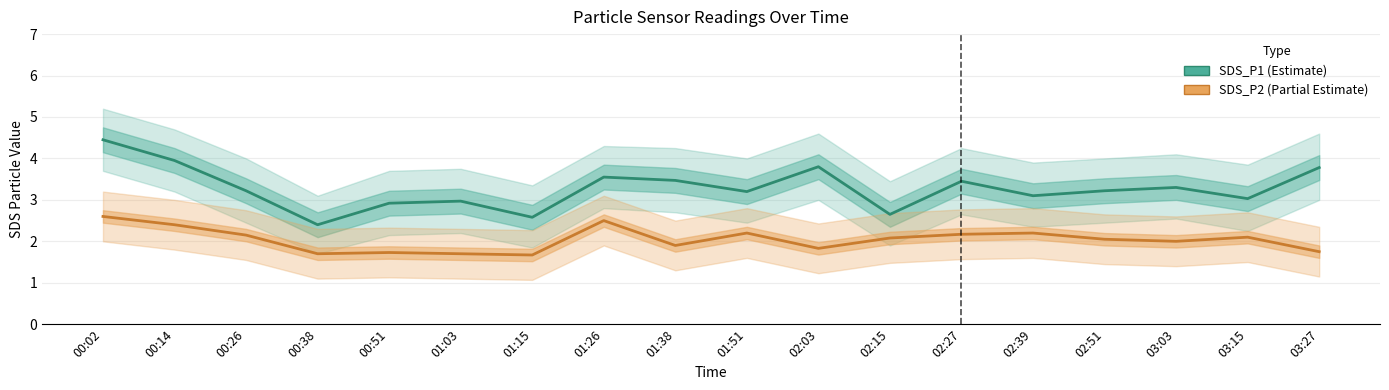

Rank the series by their maximum value, from highest to lowest.

SDS_P1 (Estimate), SDS_P2 (Partial Estimate)